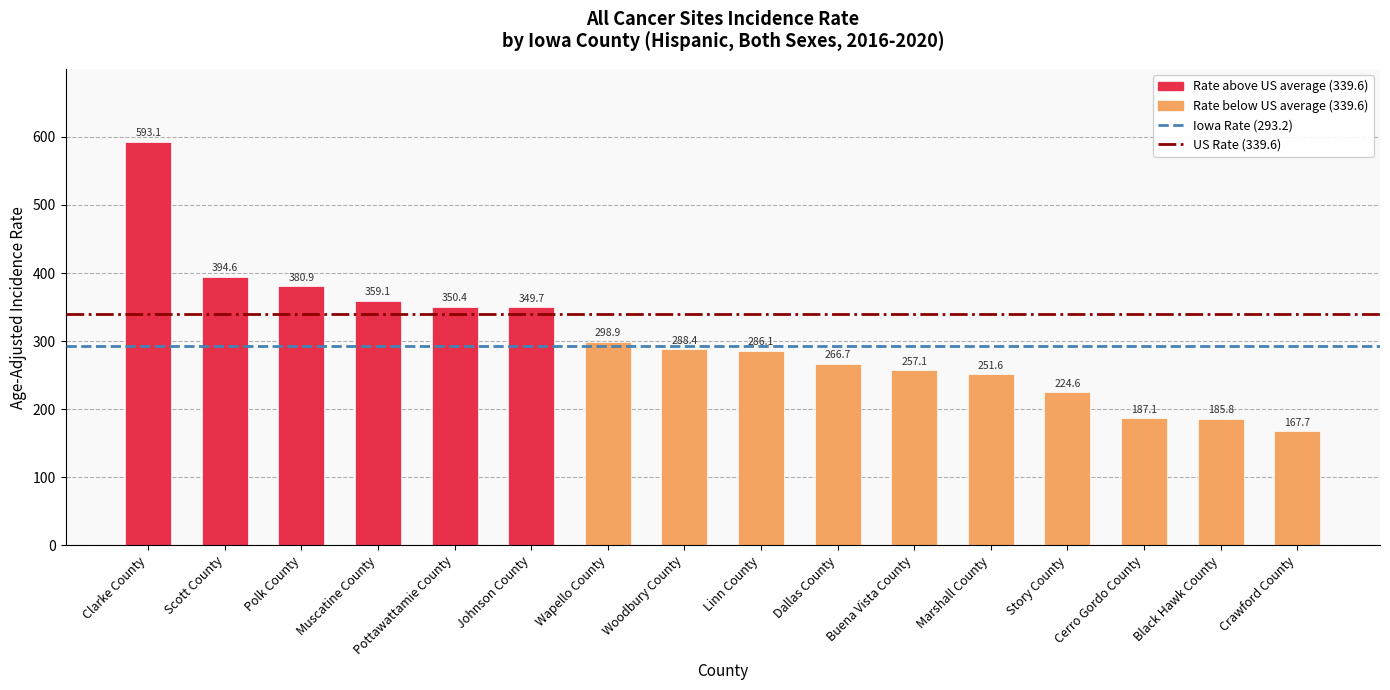

What is the maximum value shown in the chart?

593.1